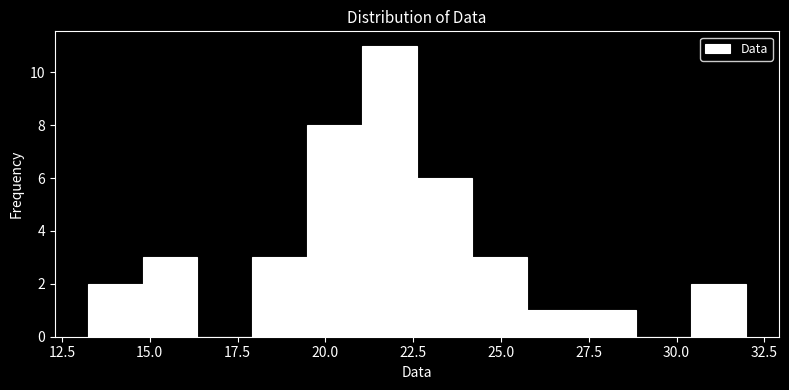

Read against the x-axis, roughly where is the centre of the tallest bar?

22.0